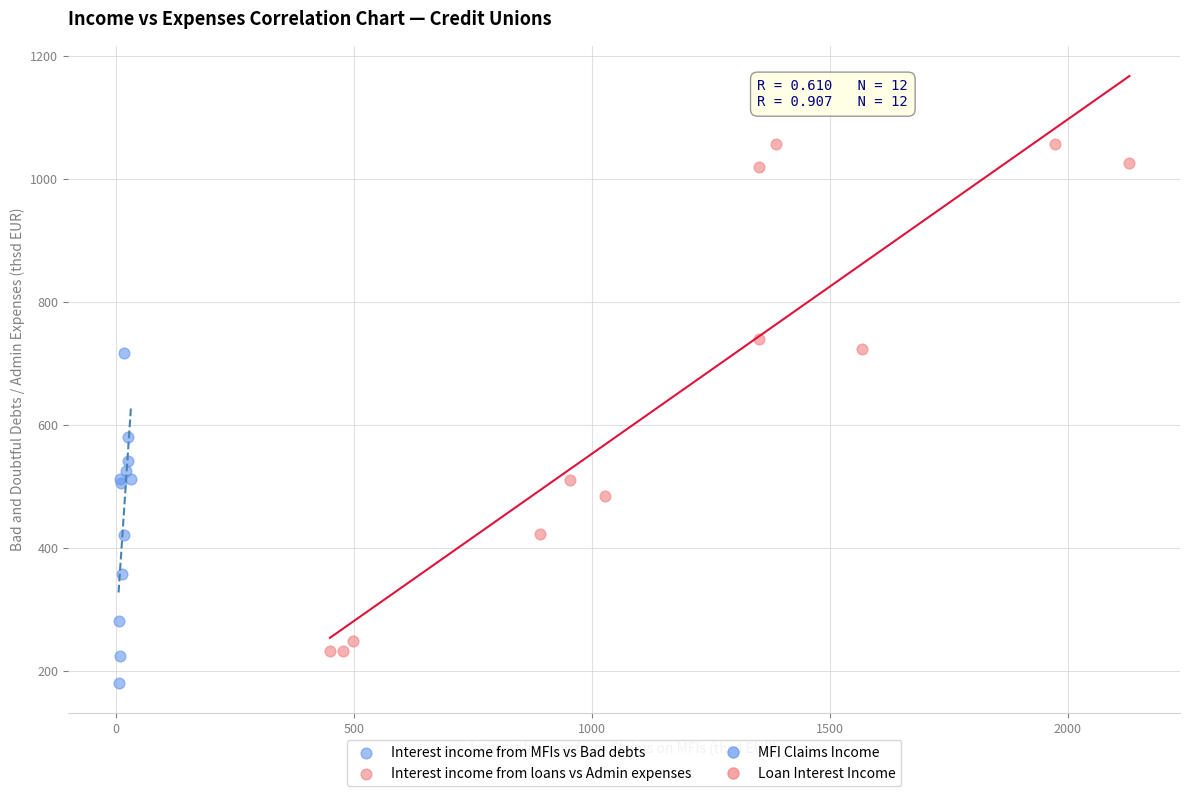

Which series contains the lowest Y value?

Interest income from MFIs vs Bad debts